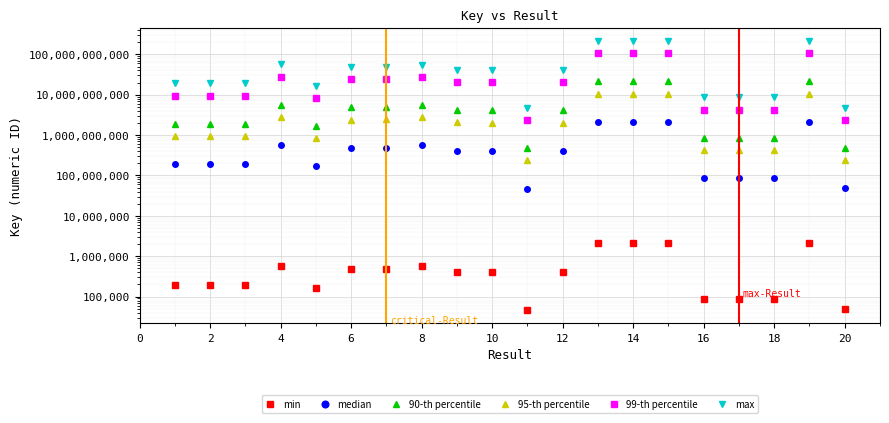

What is the value of the max point at the 16th from the left?

8609109000.0